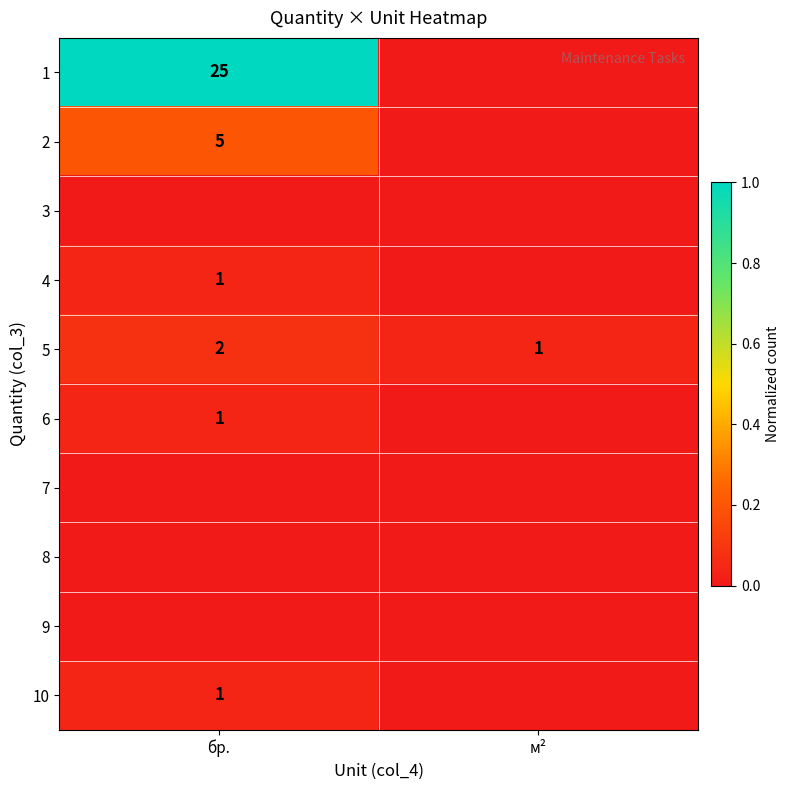

True or false: 5 has a value of 1 at м².

True